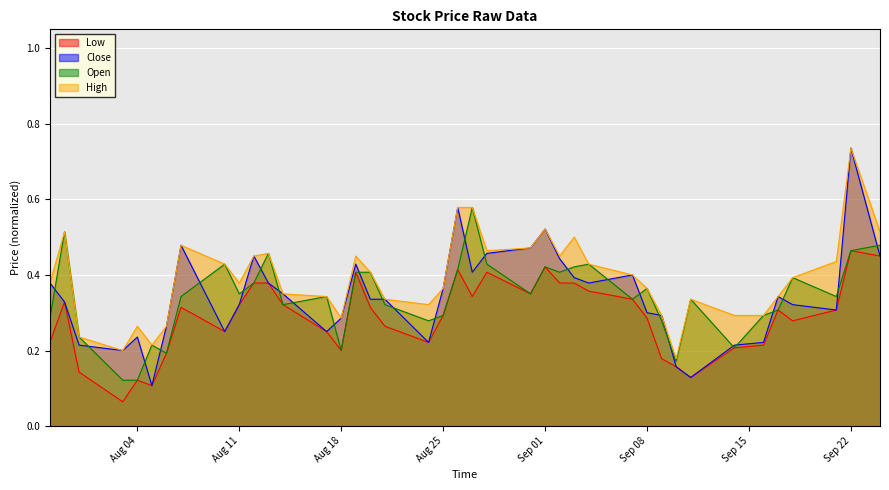

How many lines are shown in the chart?

4